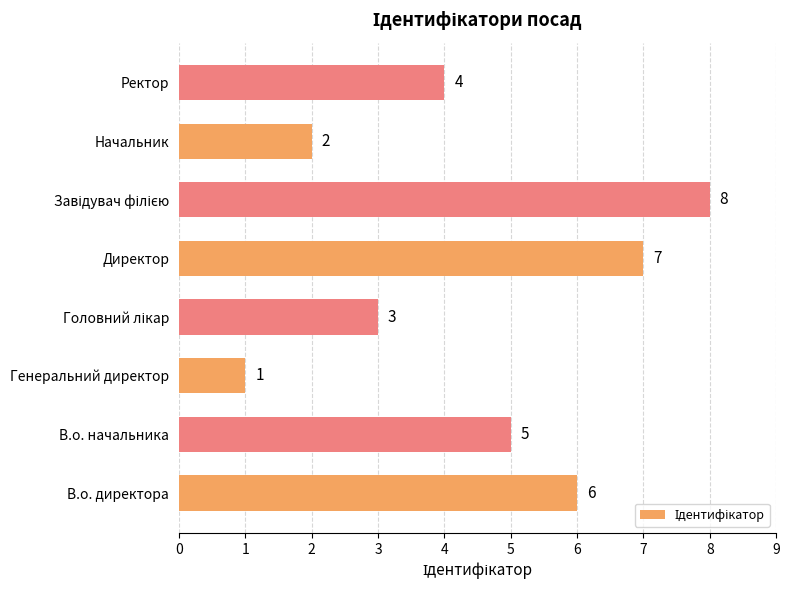

What is the difference between the second highest and minimum values?

6